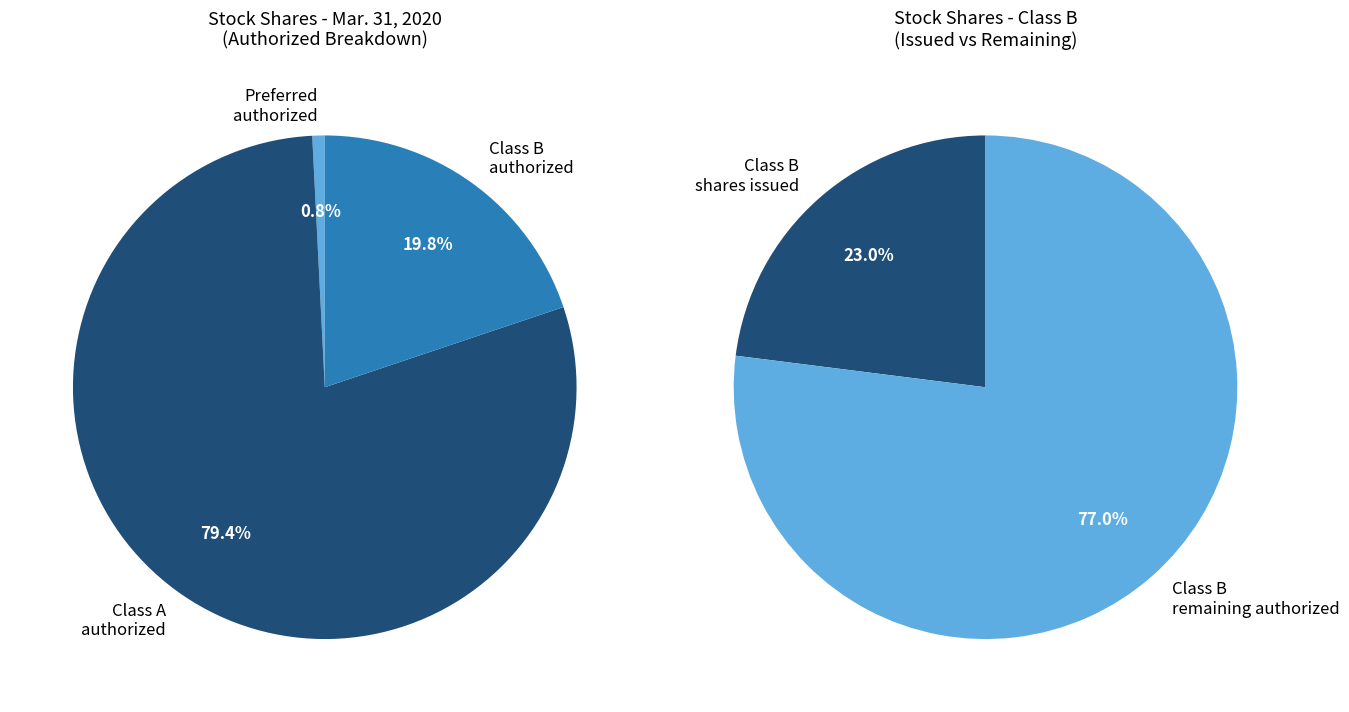

Do Preferred stock, shares authorized and Common Class B, shares authorized together represent more than half of the pie?

No